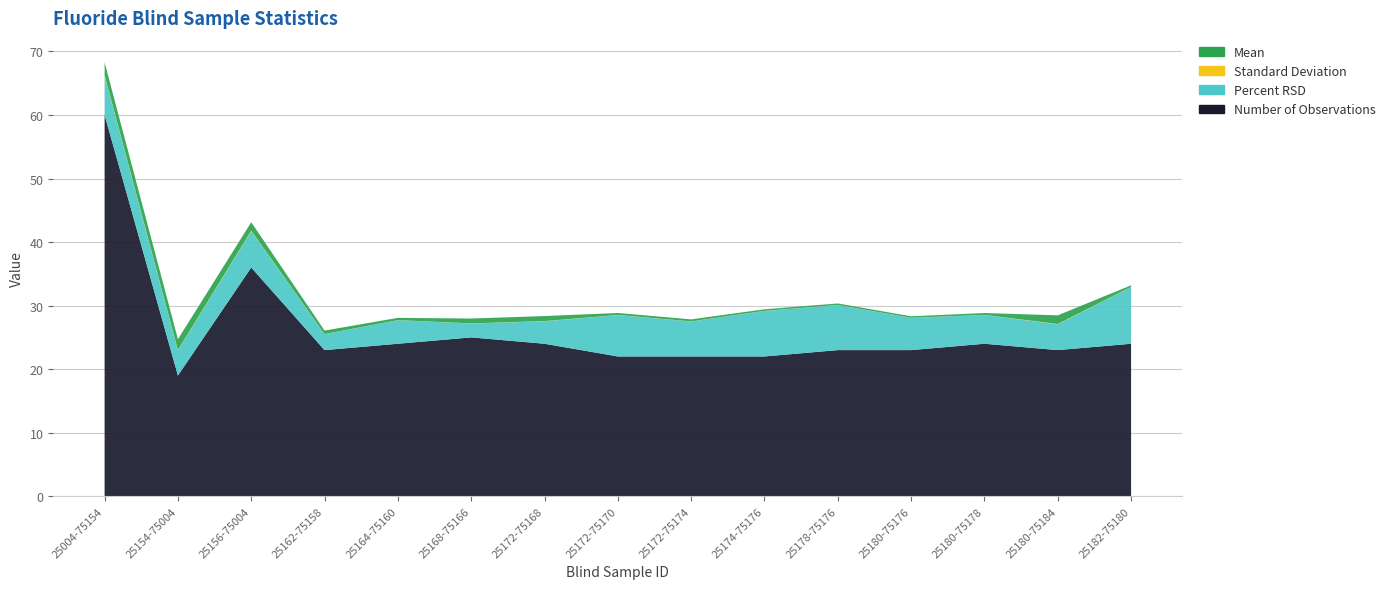

Reading right to left, extract all data points from this chart.

Mean: 0.2	1.4	0.3	0.2	0.2	0.2	0.3	0.3	0.8	0.8	0.4	0.5	1.3	1.7	2.0
Standard Deviation: 0.0	0.1	0.0	0.0	0.0	0.0	0.0	0.0	0.0	0.0	0.0	0.0	0.1	0.1	0.1
Percent RSD: 8.9	4.0	4.5	5.1	7.1	7.2	5.5	6.5	3.5	2.2	3.7	2.5	5.7	3.9	6.1
Number of Observations: 24.0	23.0	24.0	23.0	23.0	22.0	22.0	22.0	24.0	25.0	24.0	23.0	36.0	19.0	60.0